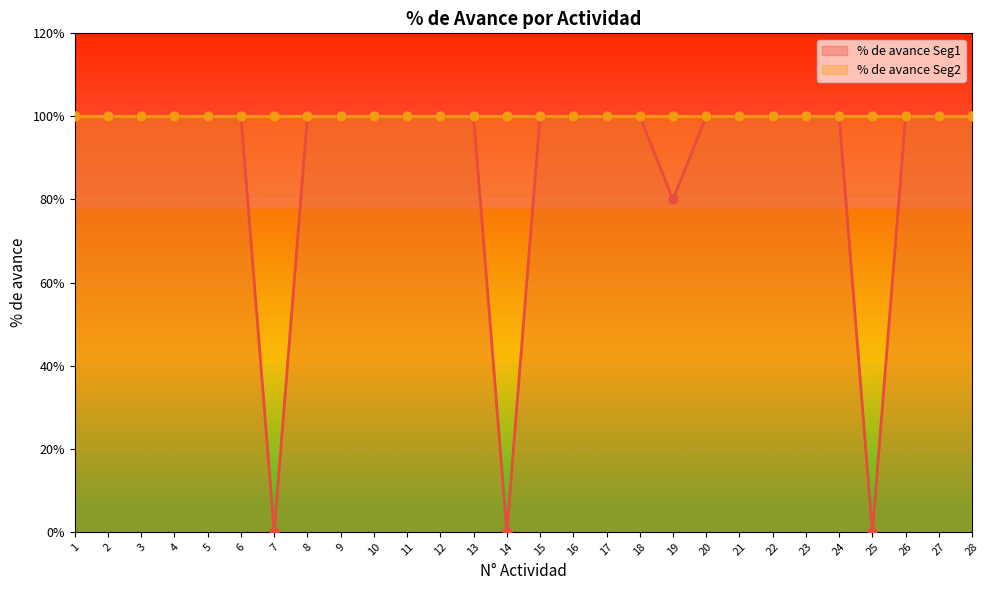

Approximately how many times larger is the value at 22 compared to 20?

1.0